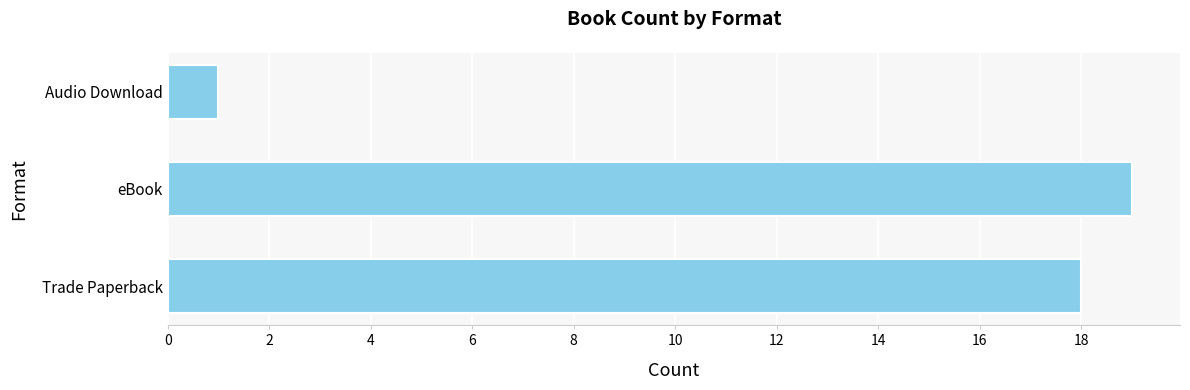

What is the change in value from Trade Paperback to eBook?

+1